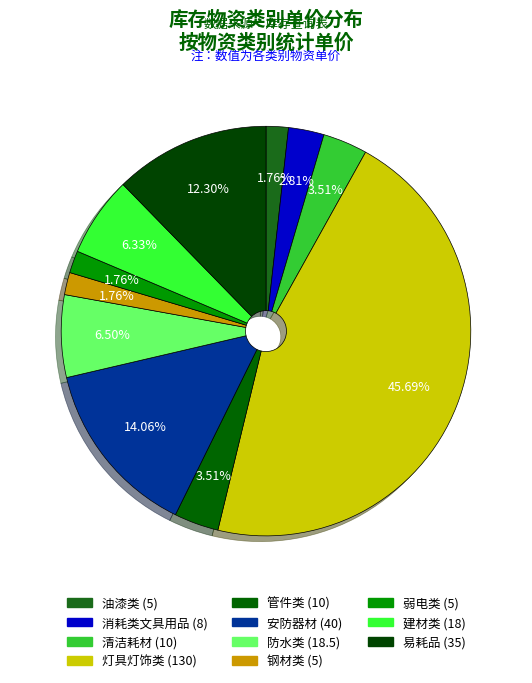

Is 清洁耗材 the majority of the pie?

No